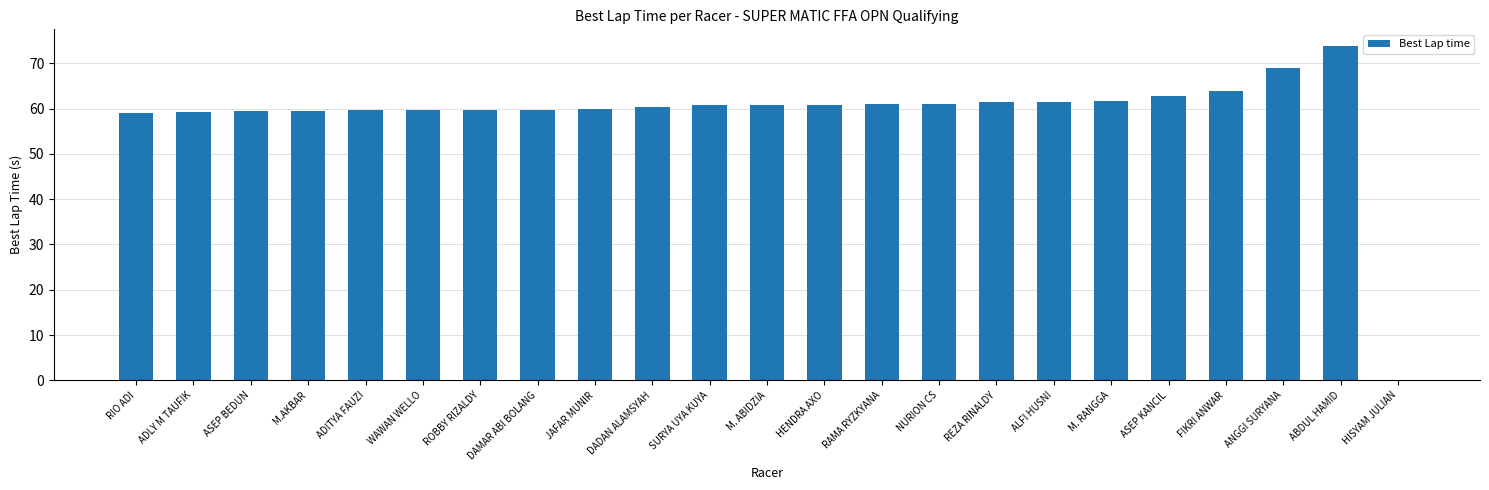

Which has a higher value, ASEP BEDUN or REZA RINALDY?

REZA RINALDY